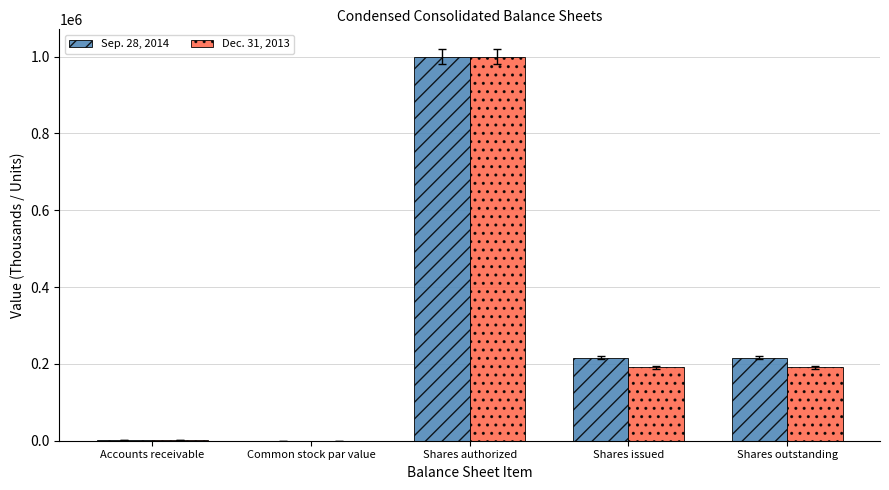

At which category does the chart reach its peak across all series?

Shares authorized